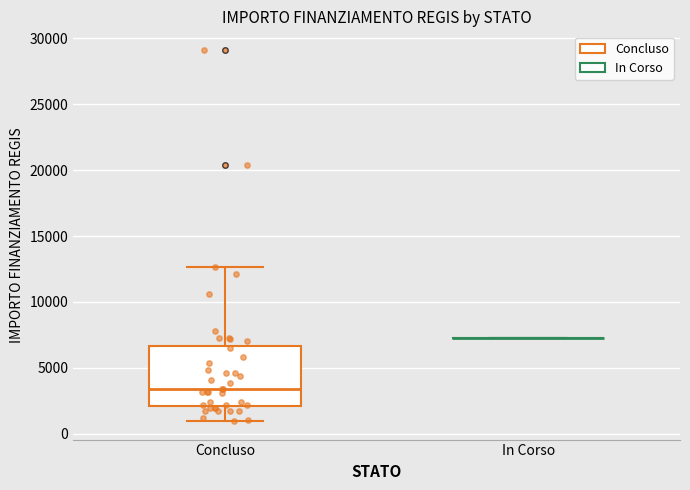

Reading left to right, read every box against the y-axis: the position of its median line, the range the box covers, and the ends of its whiskers. The values are not printed on the chart, so give them approximately, as read against the axis.

Concluso: median 3500, box 2000 to 6500, whiskers 1000 to 12500
In Corso: box collapsed to a line at 7500, whiskers 7500 to 7500